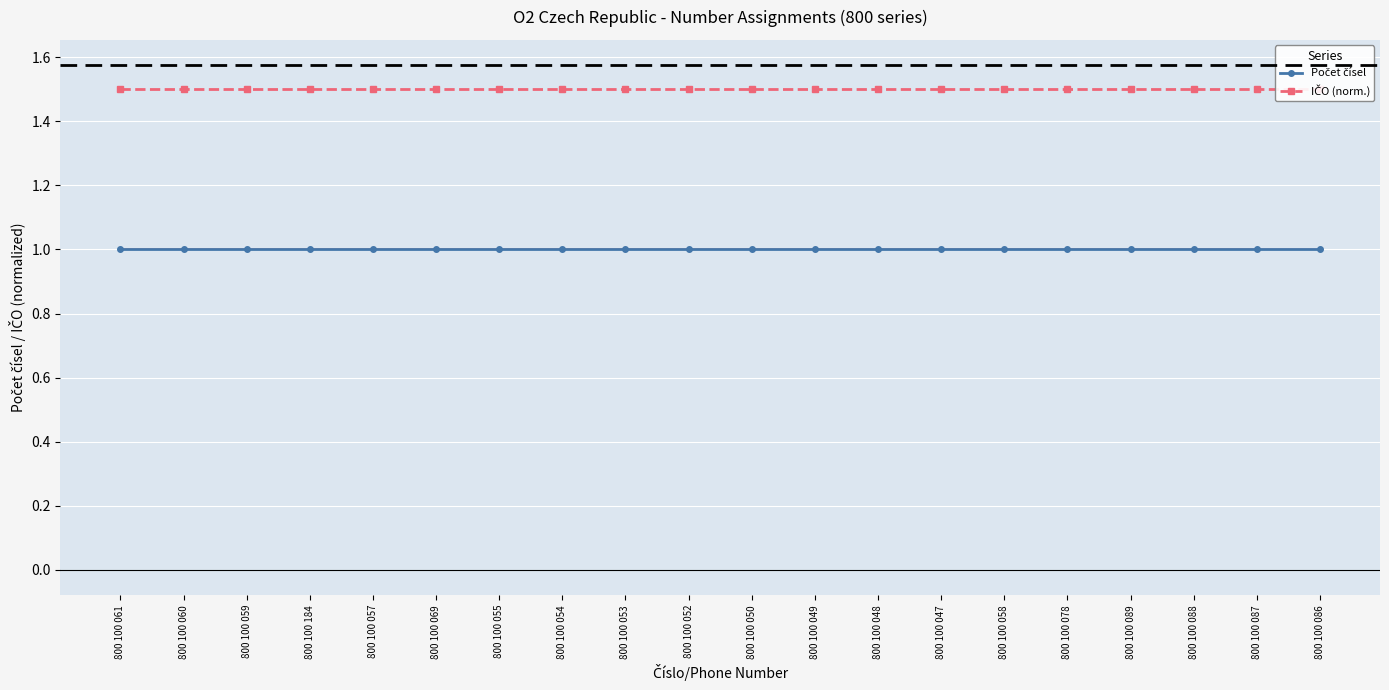

What is the total value across all series at 800 100 088?

2.5